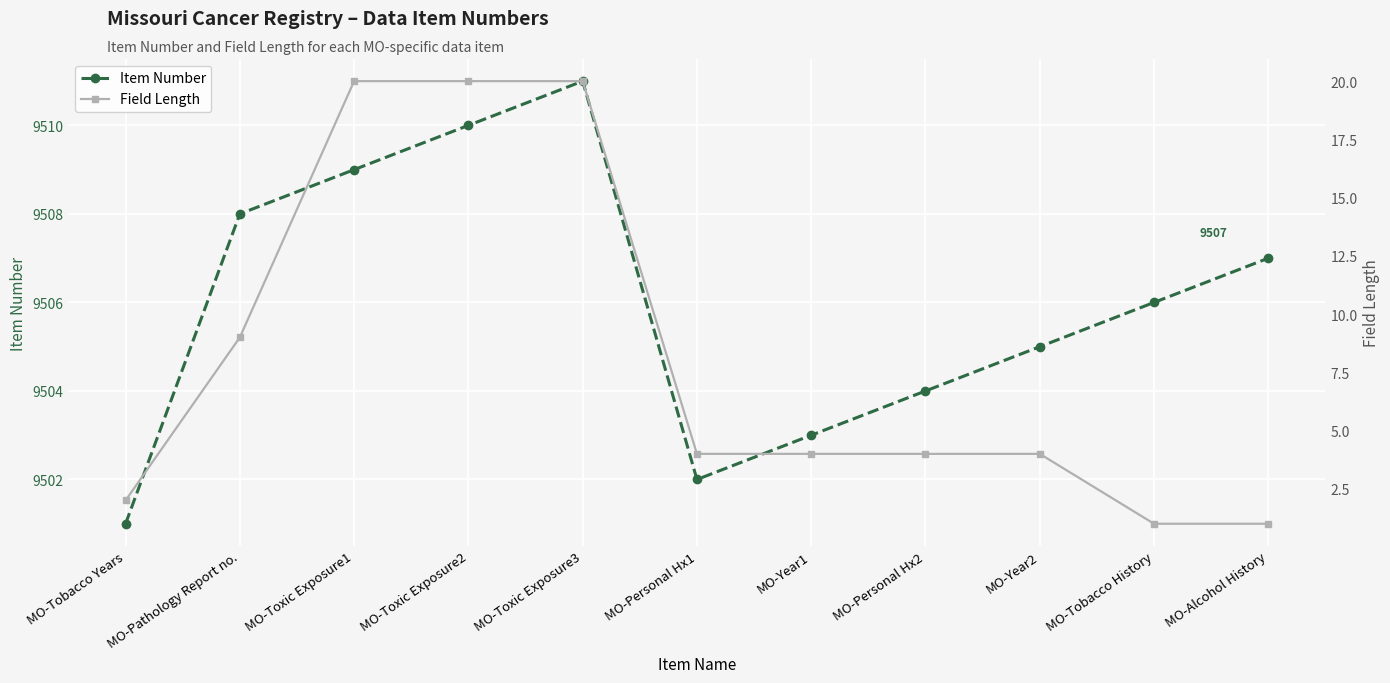

List the labels in order of Item Number value, smallest first.

MO-Tobacco Years, MO-Personal Hx1, MO-Year1, MO-Personal Hx2, MO-Year2, MO-Tobacco History, MO-Alcohol History, MO-Pathology Report no., MO-Toxic Exposure1, MO-Toxic Exposure2, MO-Toxic Exposure3